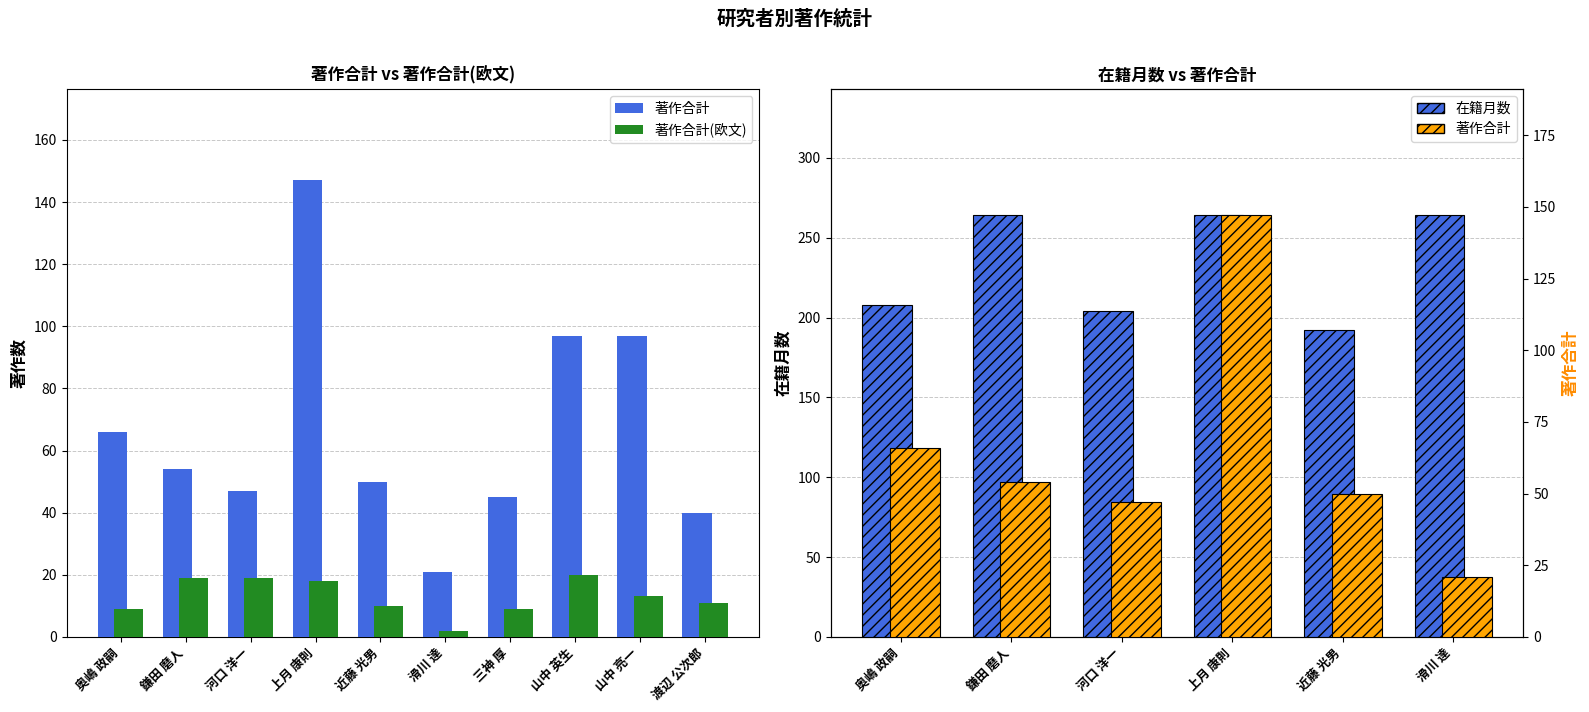

What is the approximate value of 著作合計 at 渡辺 公次郎?

40